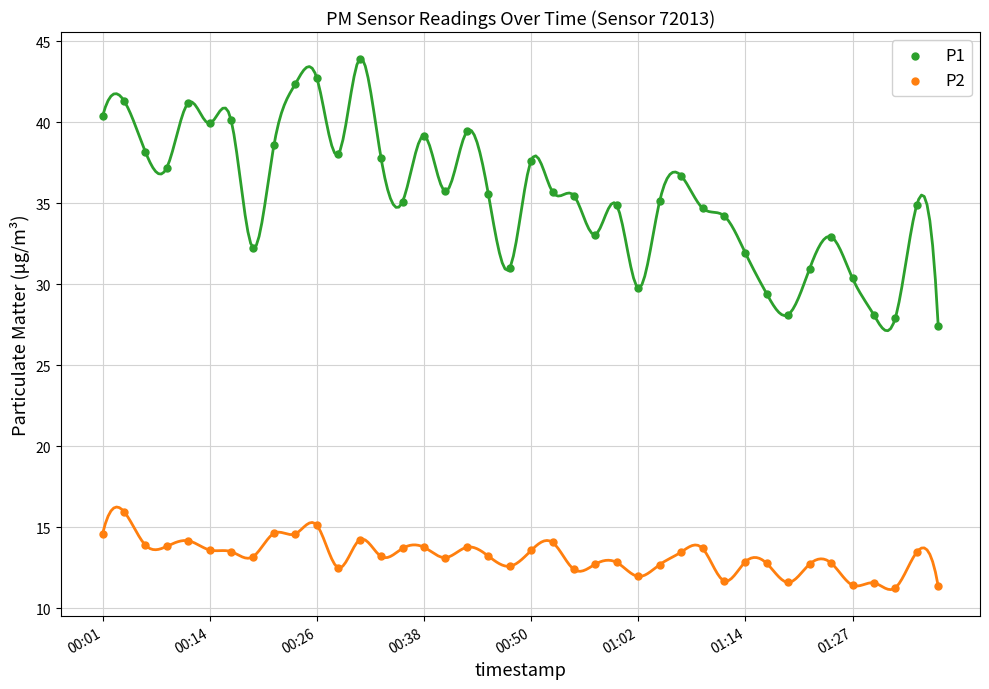

Across all series, what Y value is closest to 27?

27.4